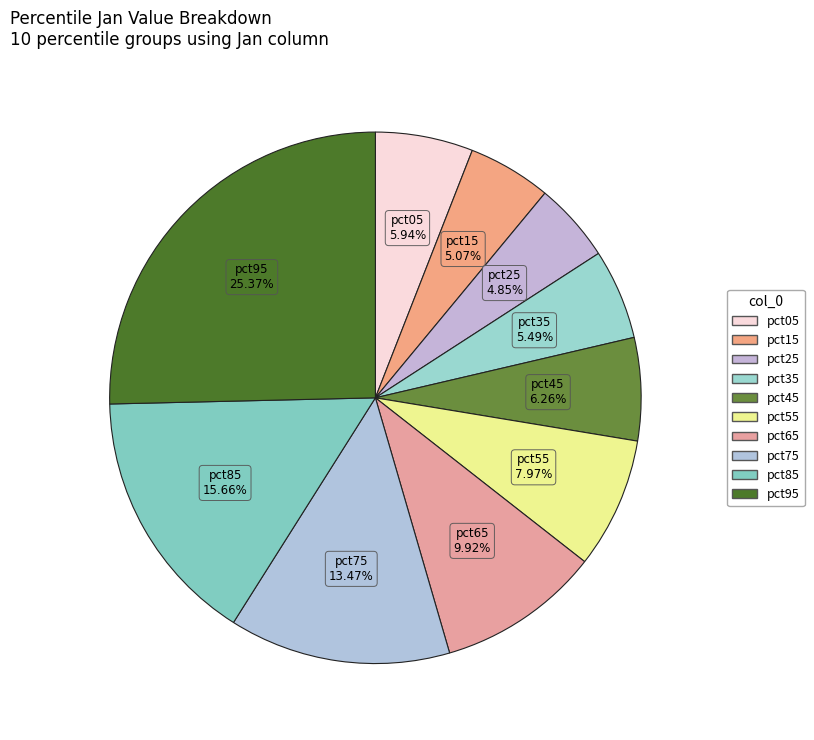

Does pct35 account for over 50% of the chart?

No